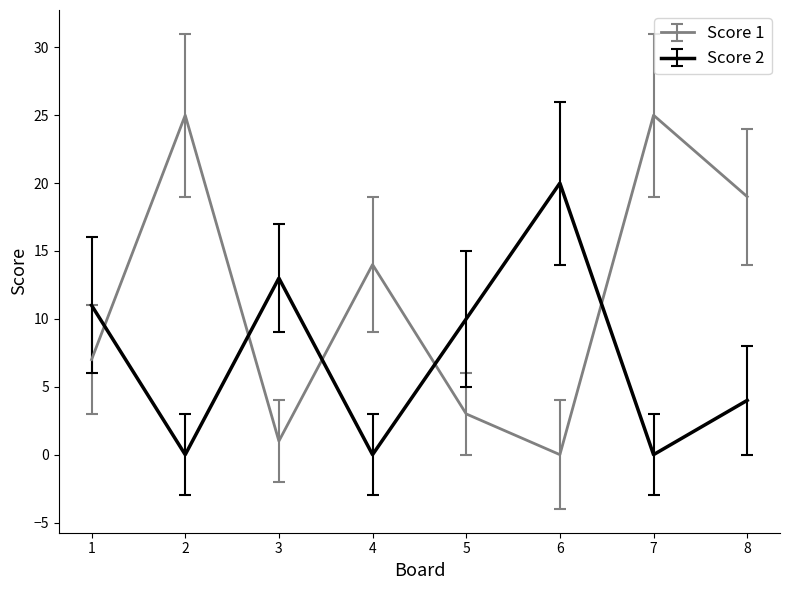

True or false: Score 2 has more than 2 points higher than both neighbors.

False